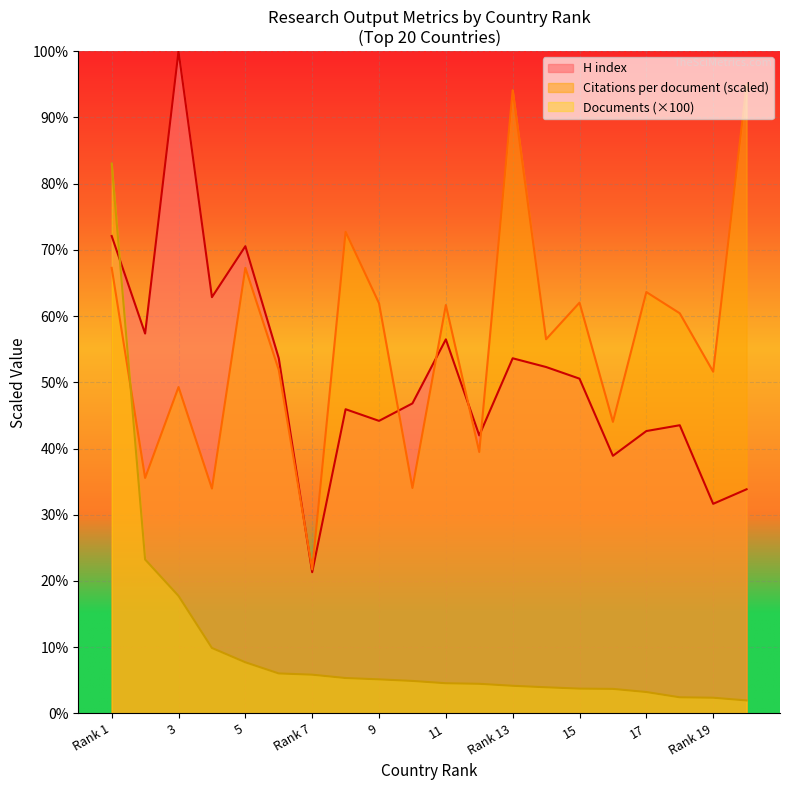

Which series changed the most between 15 and 18?

H index